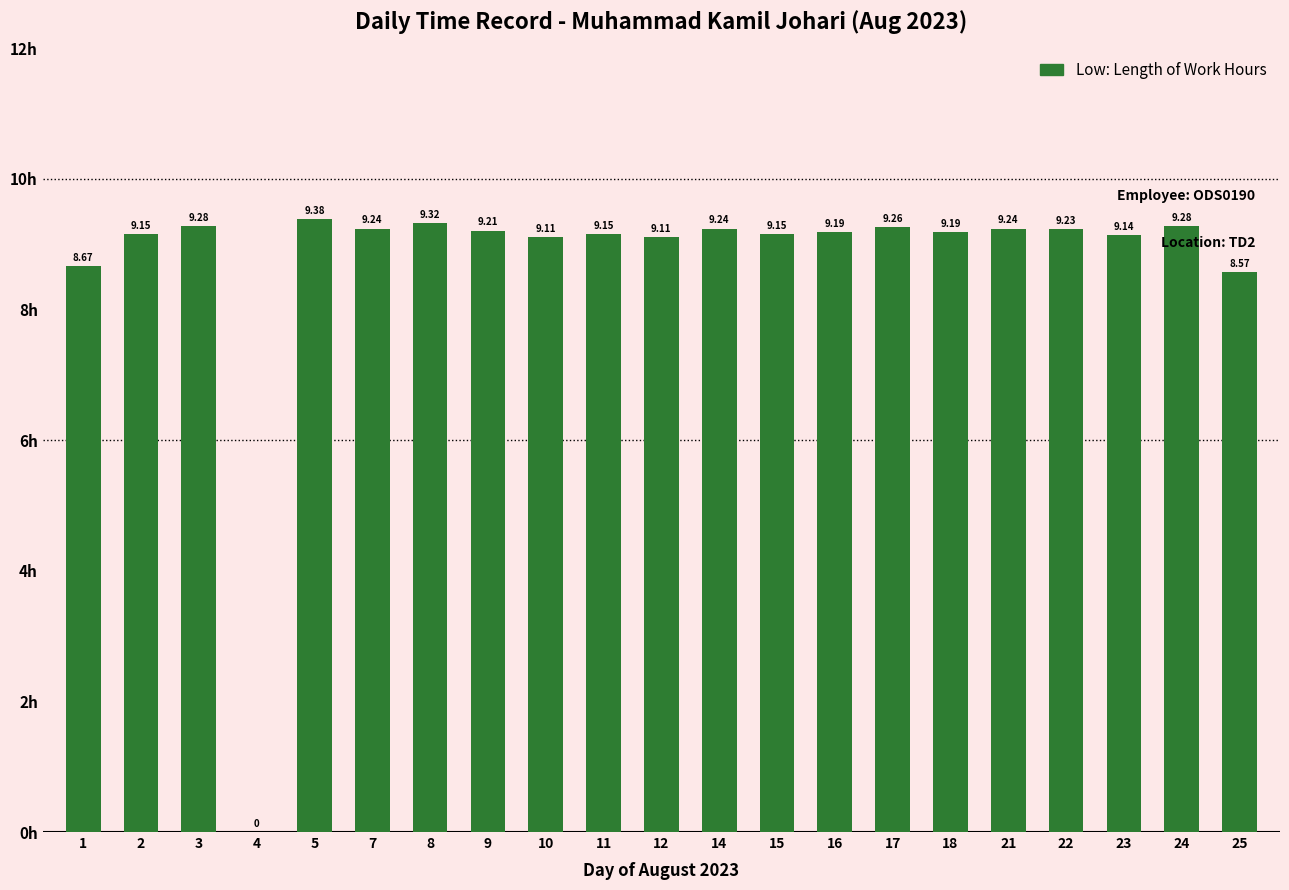

What is the average value?

8.7